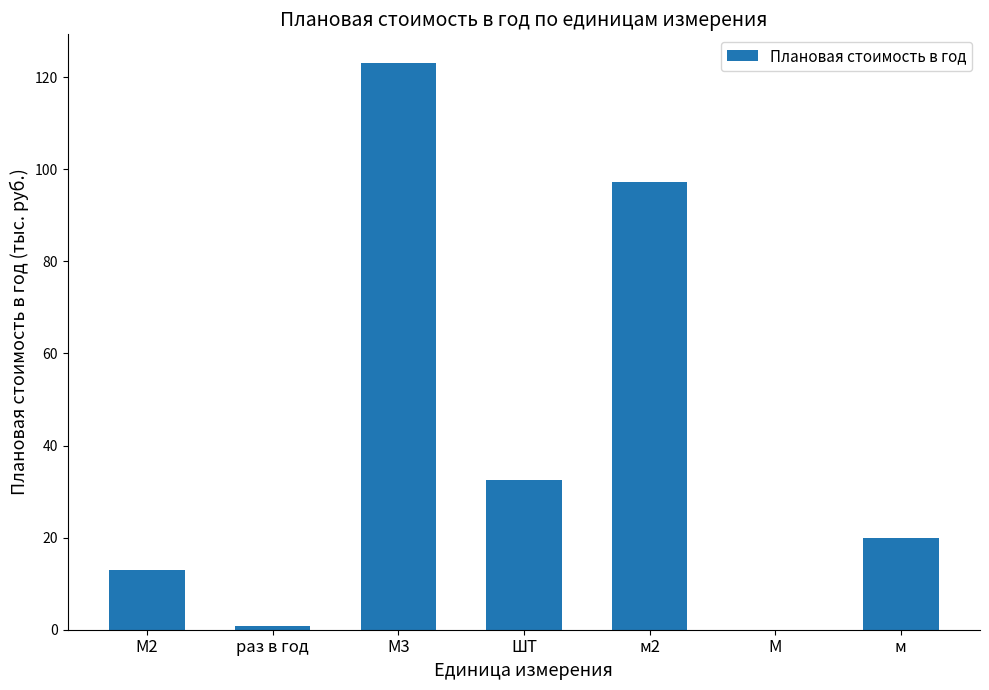

What is the sum of the values at м and М?

20.0